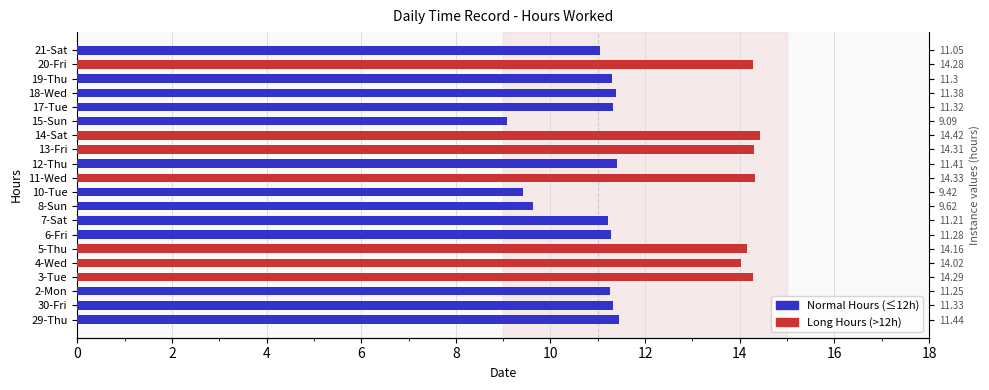

At how many categories does at least one series exceed 1?

20